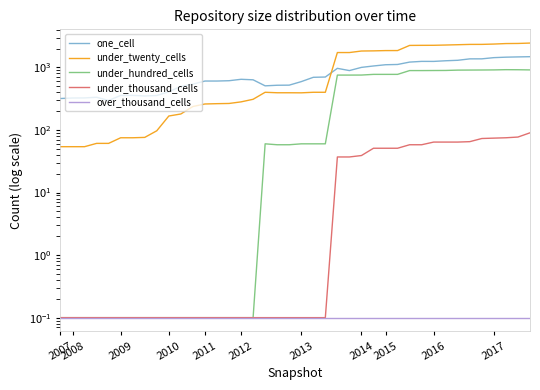

Which category has the lowest value in the under_thousand_cells series?

2007